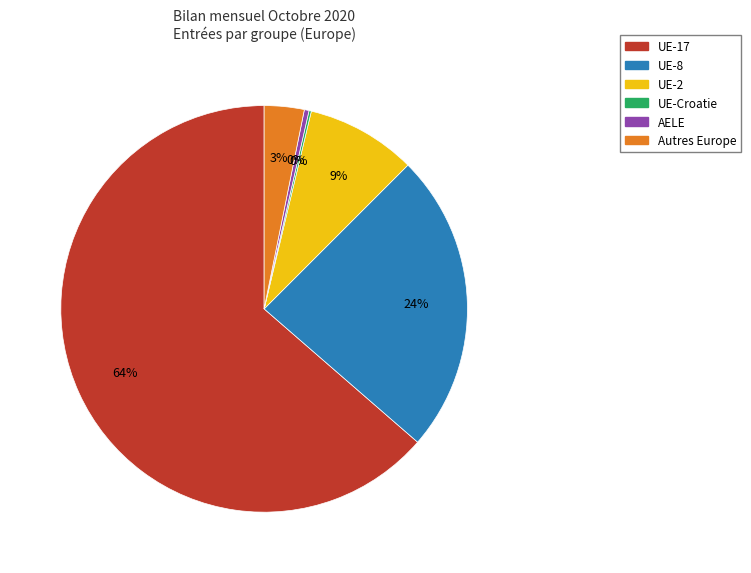

To the nearest percent, what is the average slice percentage?

17%